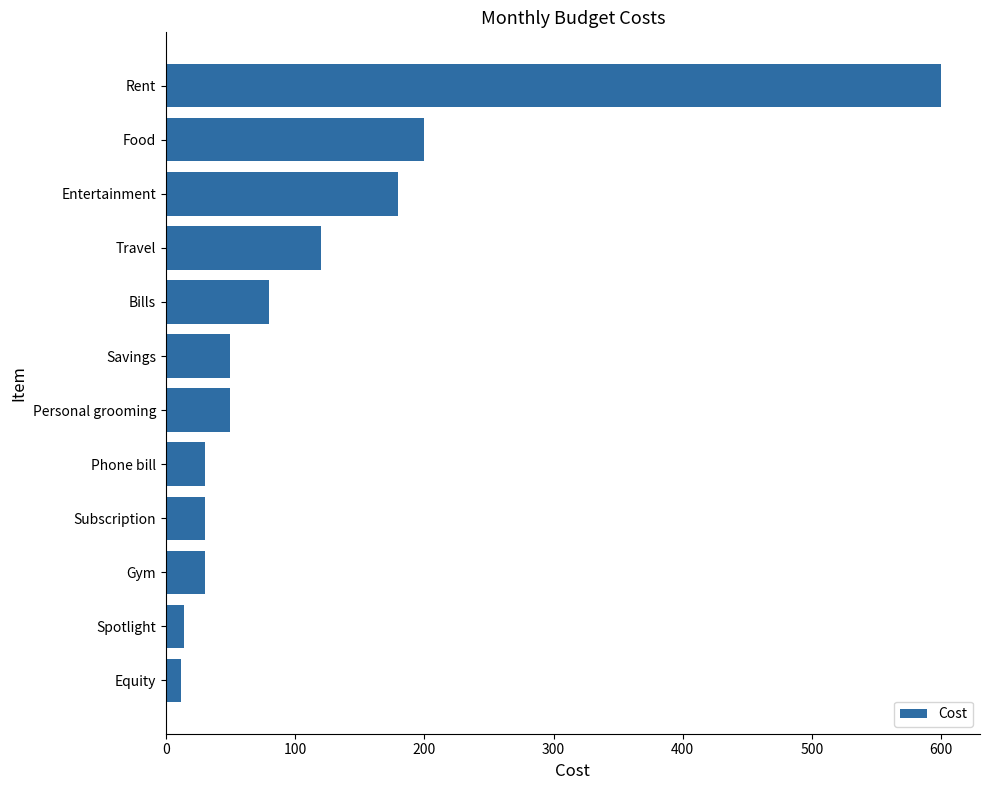

True or false: the data shows 80.0 at Bills.

True